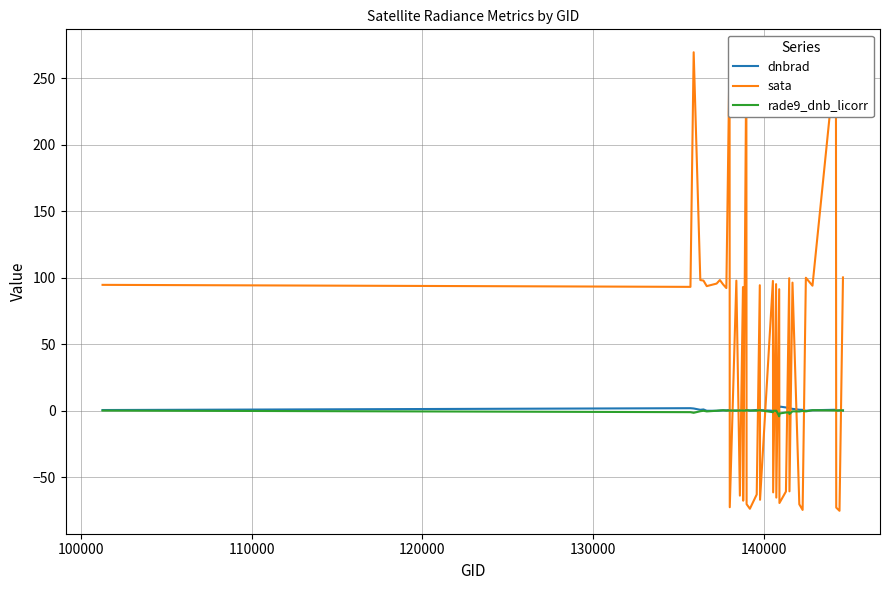

What is the smallest value displayed?

-75.1